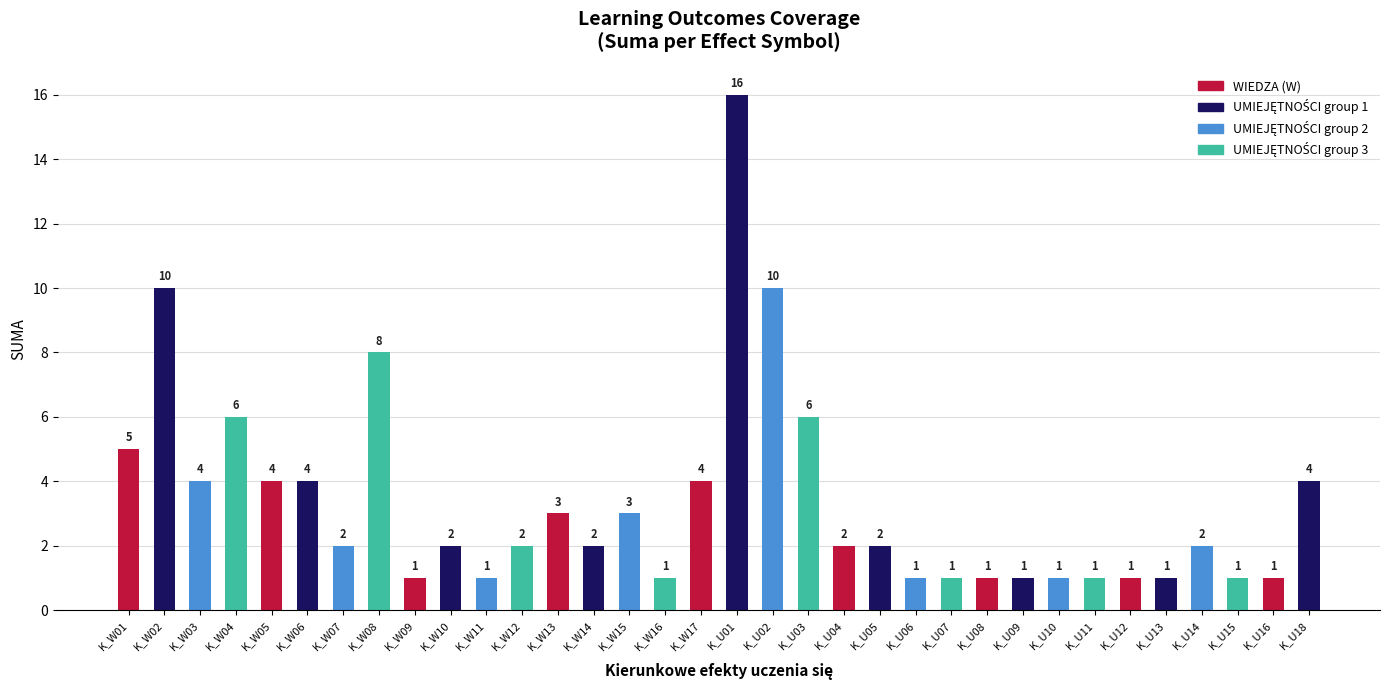

What is the difference between the maximum and minimum values?

15